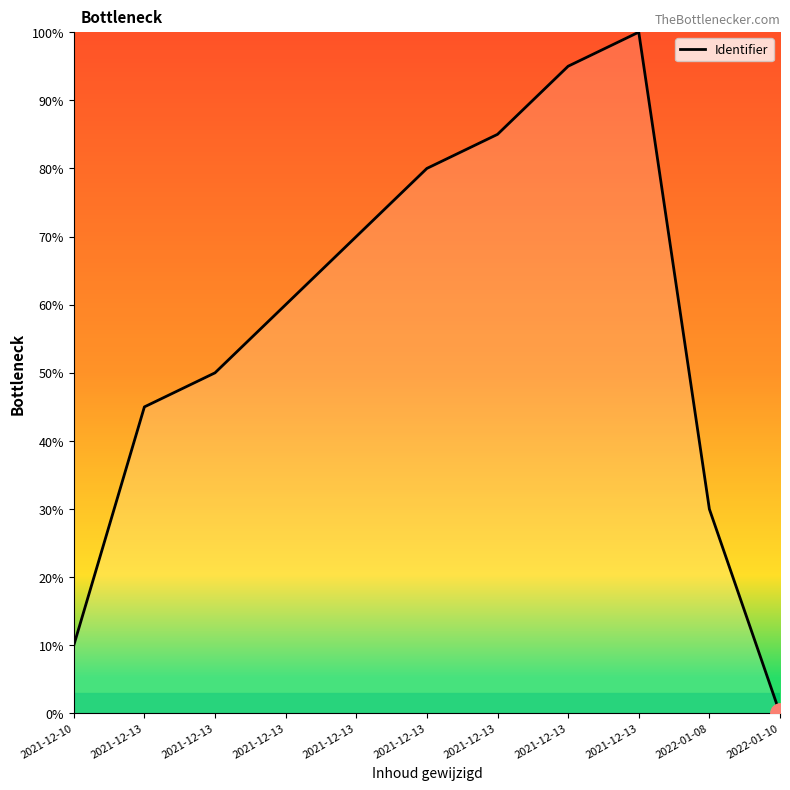

What value does the data have at 2021-12-13, to the nearest 5?

70